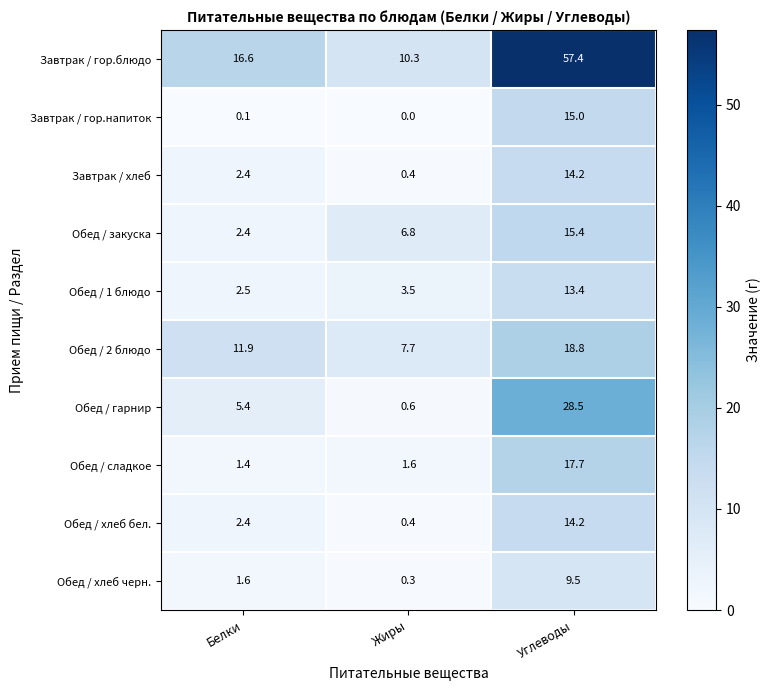

At which category is the sum across all series the highest?

Углеводы